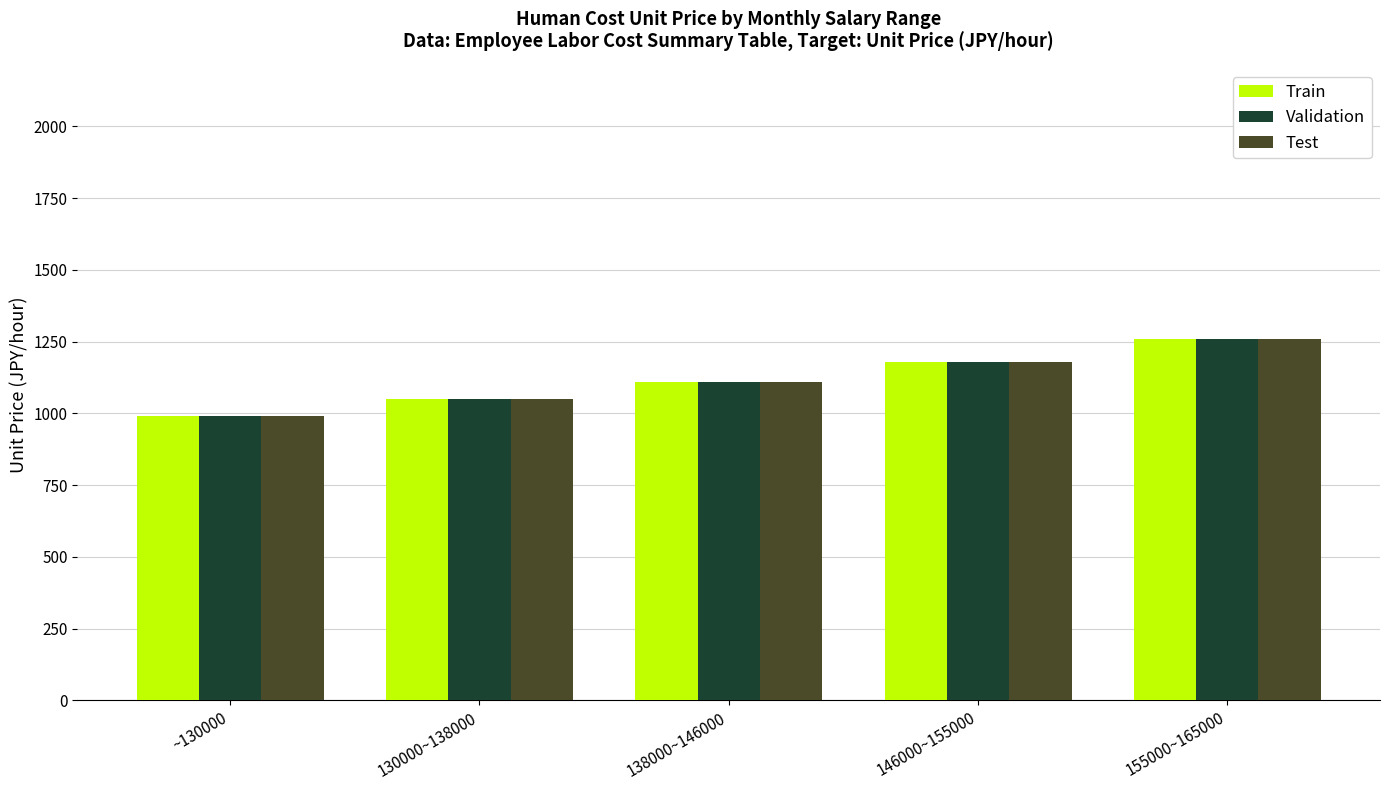

At which category is the sum across all series the highest?

155000~165000